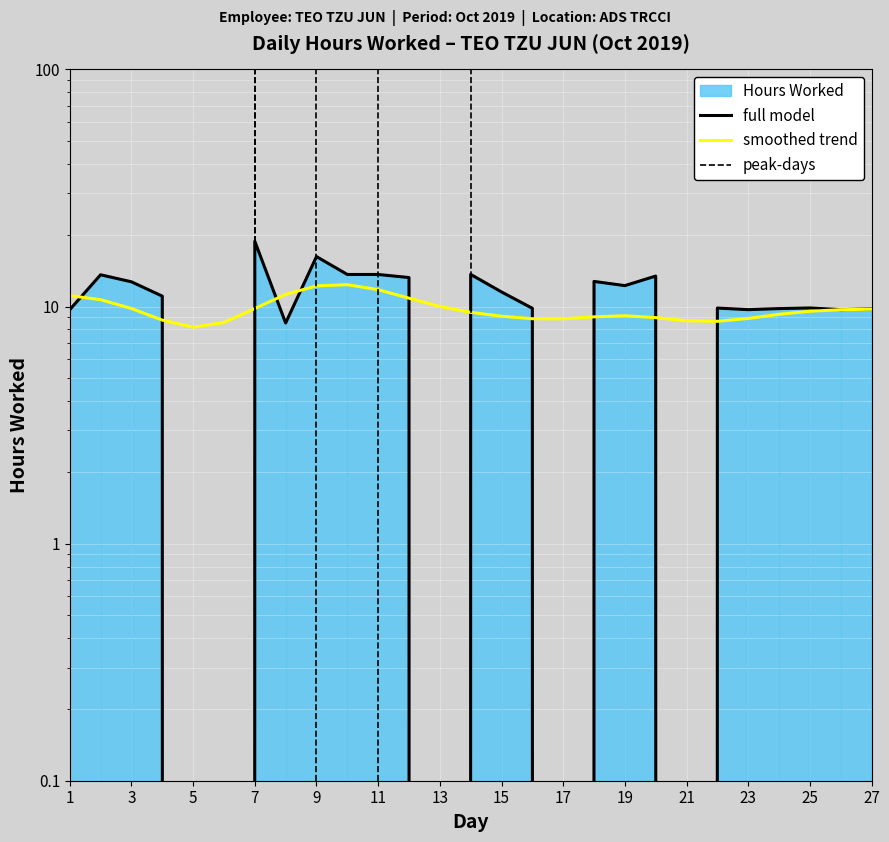

The chart shows a value of 0.0 at 17. True or false?

True